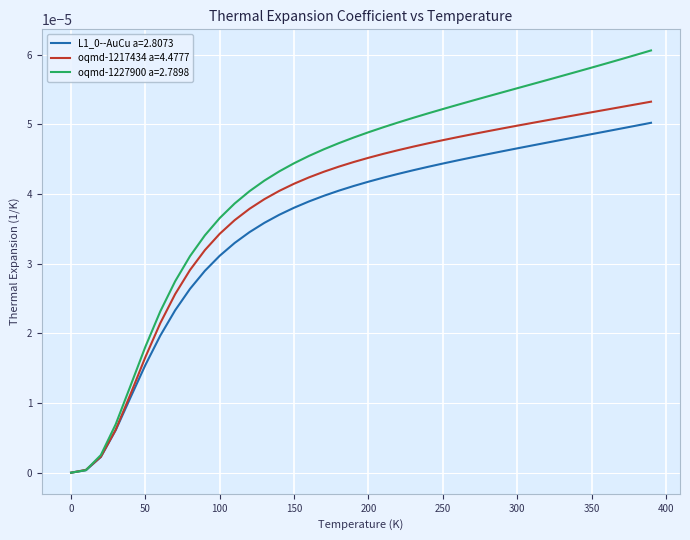

Which series has the widest spread of values?

oqmd-1227900 a=2.7898